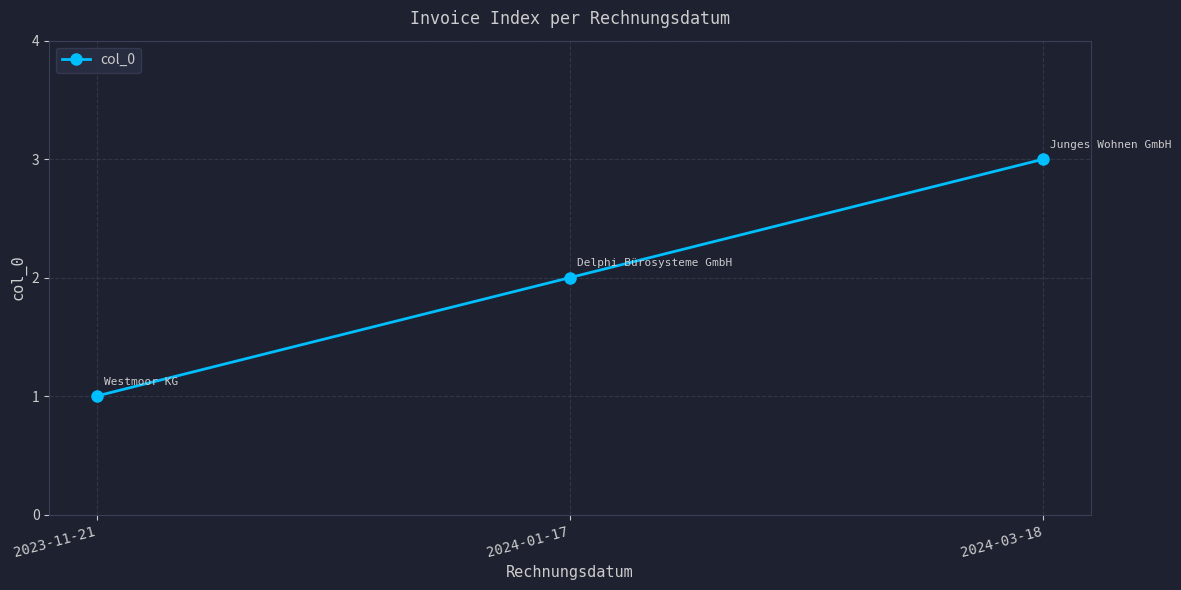

Rank the categories by value from lowest to highest.

2023-11-21, 2024-01-17, 2024-03-18